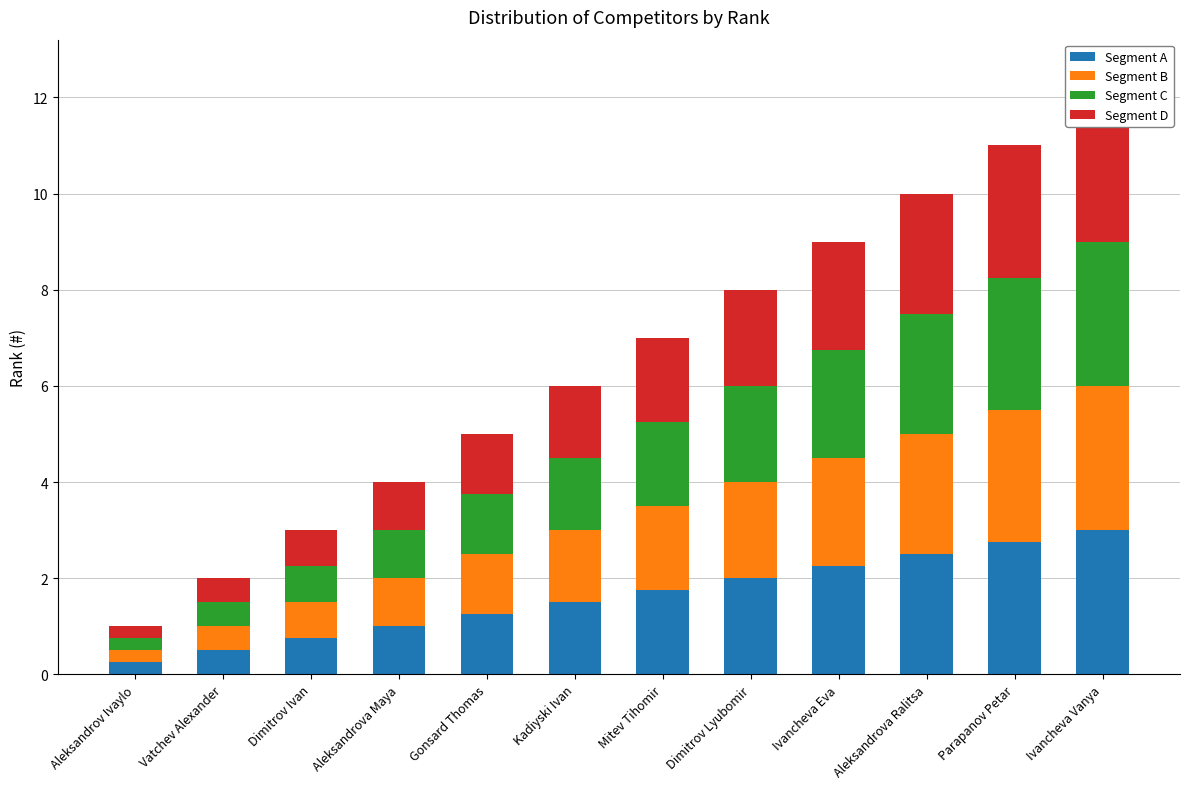

What is the difference between the Segment D values at Gonsard Thomas and Aleksandrova Maya?

0.2